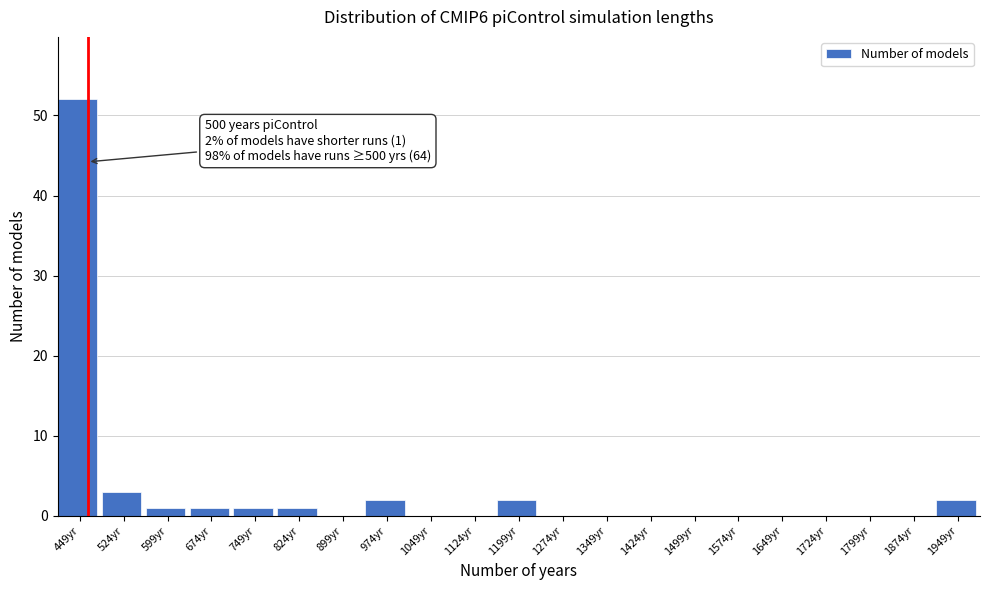

Reading left to right, extract all data points from this chart.

449yr=52	524yr=3	599yr=1	674yr=1	749yr=1	824yr=1	899yr=0	974yr=2	1049yr=0	1124yr=0	1199yr=2	1274yr=0	1349yr=0	1424yr=0	1499yr=0	1574yr=0	1649yr=0	1724yr=0	1799yr=0	1874yr=0	1949yr=2